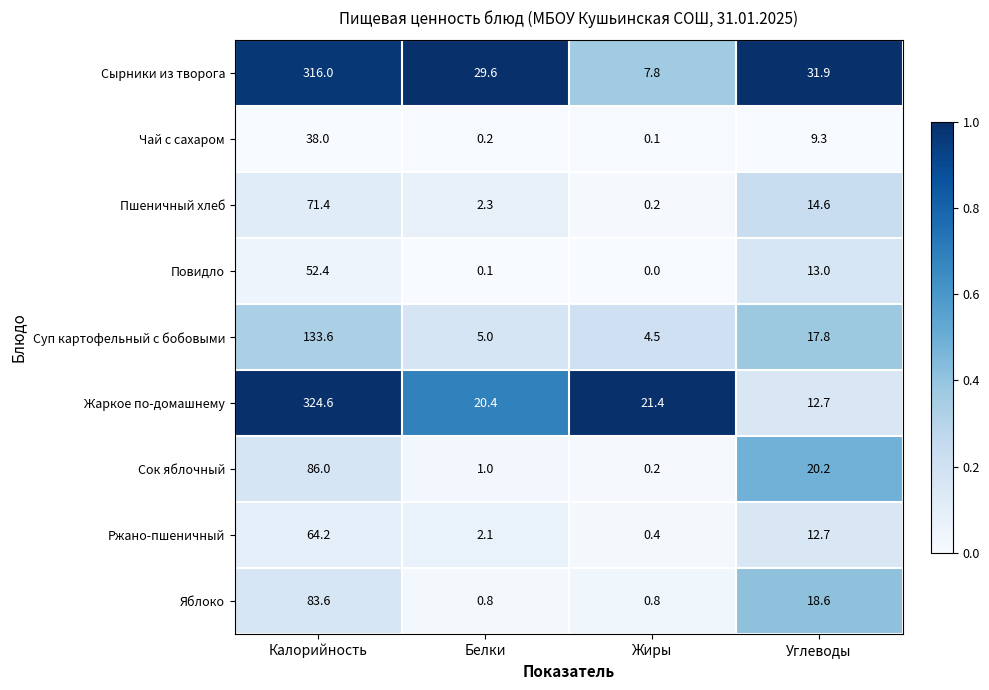

Is it true that Сок яблочный equals 20.2 at Углеводы?

True